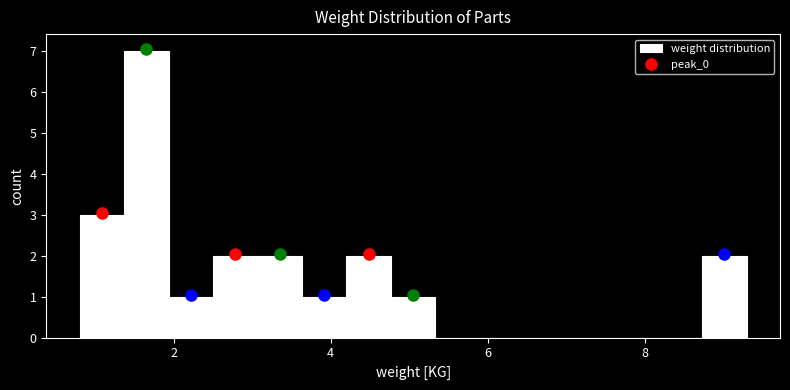

Read against the x-axis, roughly where is the centre of the tallest bar?

1.6